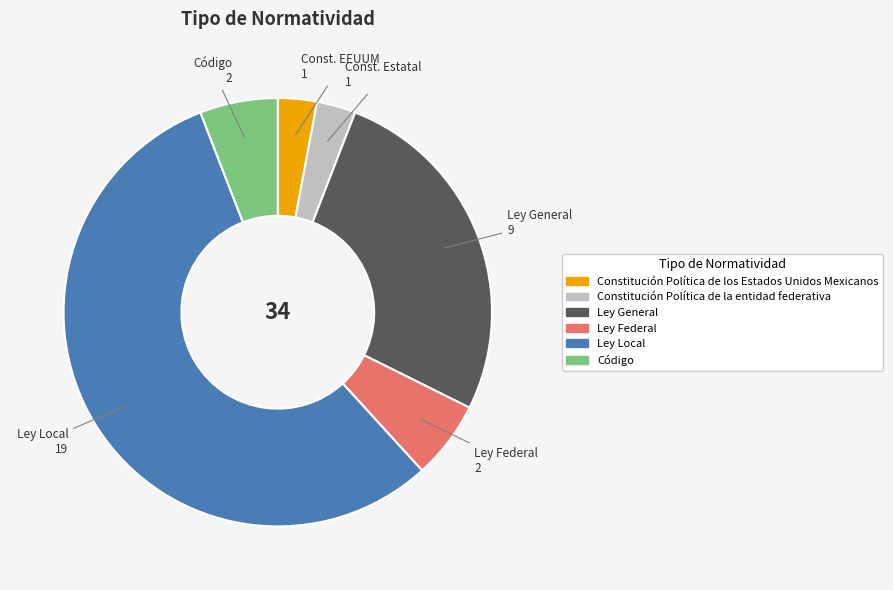

Which slice is the largest?

Ley Local